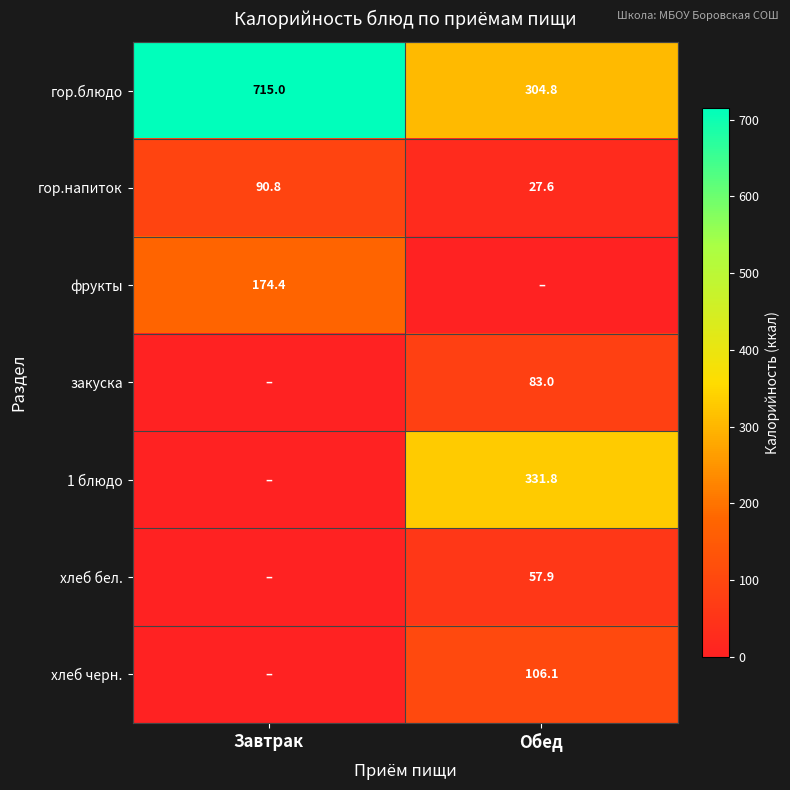

At how many categories does at least one series exceed 447?

1